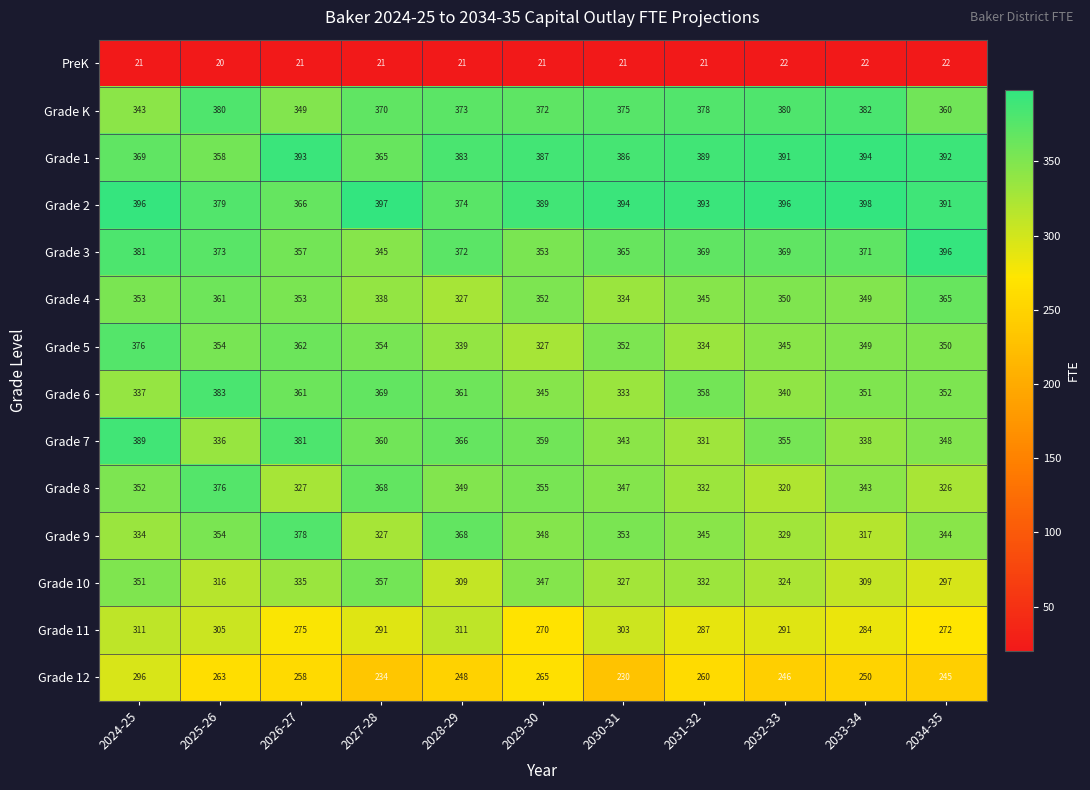

What value does the Grade 11 series have at 2032-33, to the nearest 5?

290